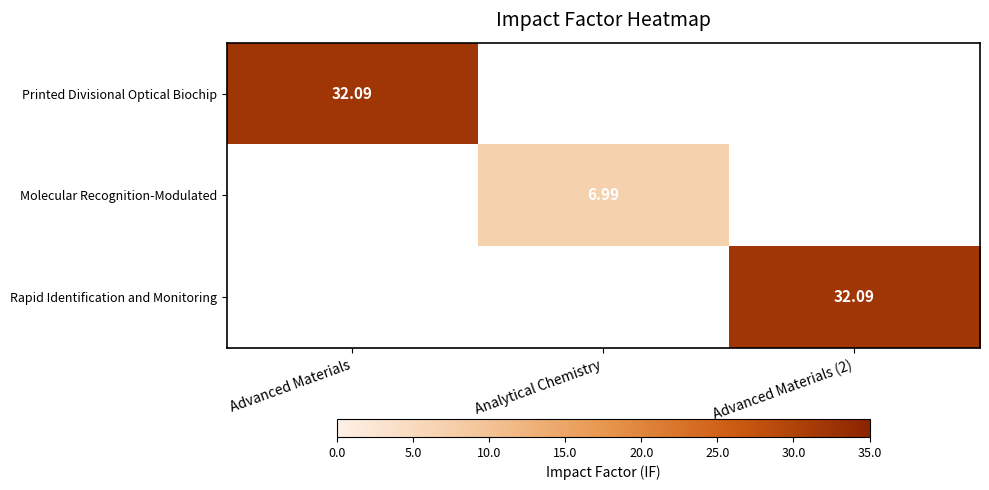

Which category has the highest value in the Molecular Recognition-Modulated series?

Advanced Materials